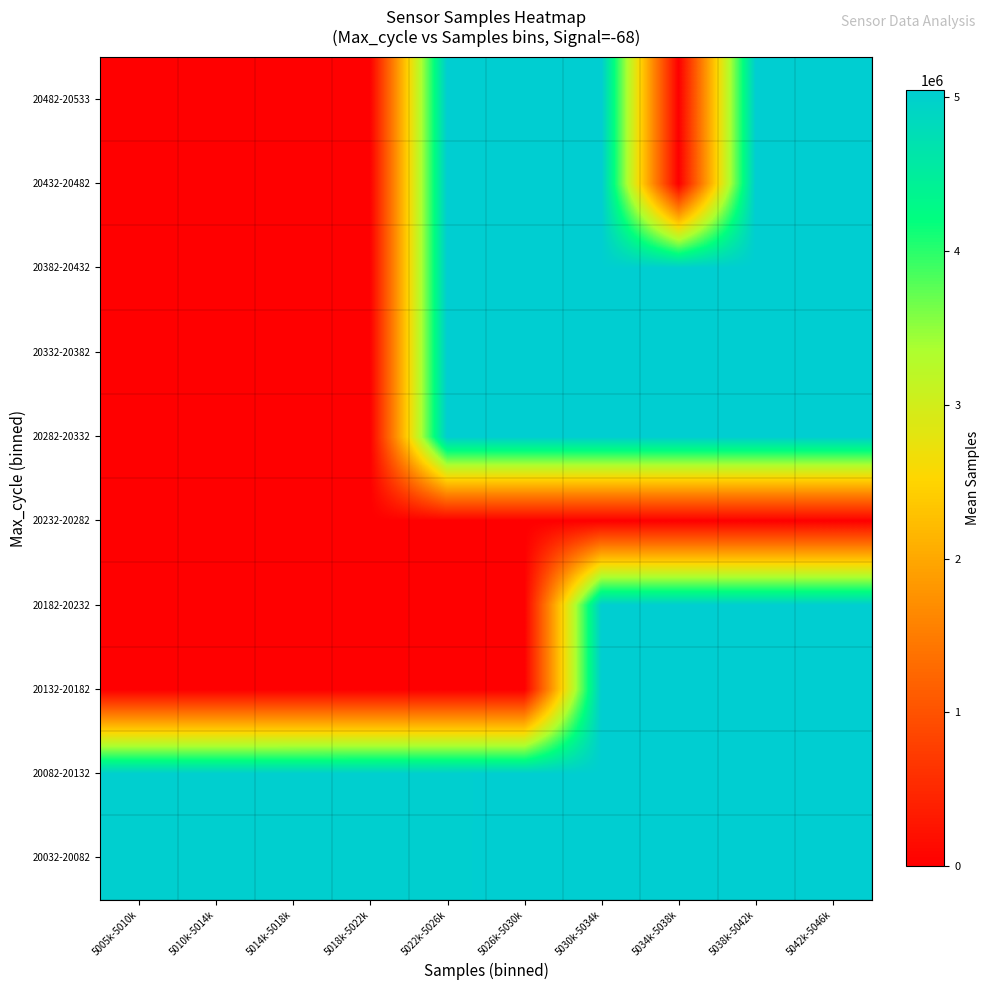

Which label corresponds to the largest value in the chart?

5042k-5046k